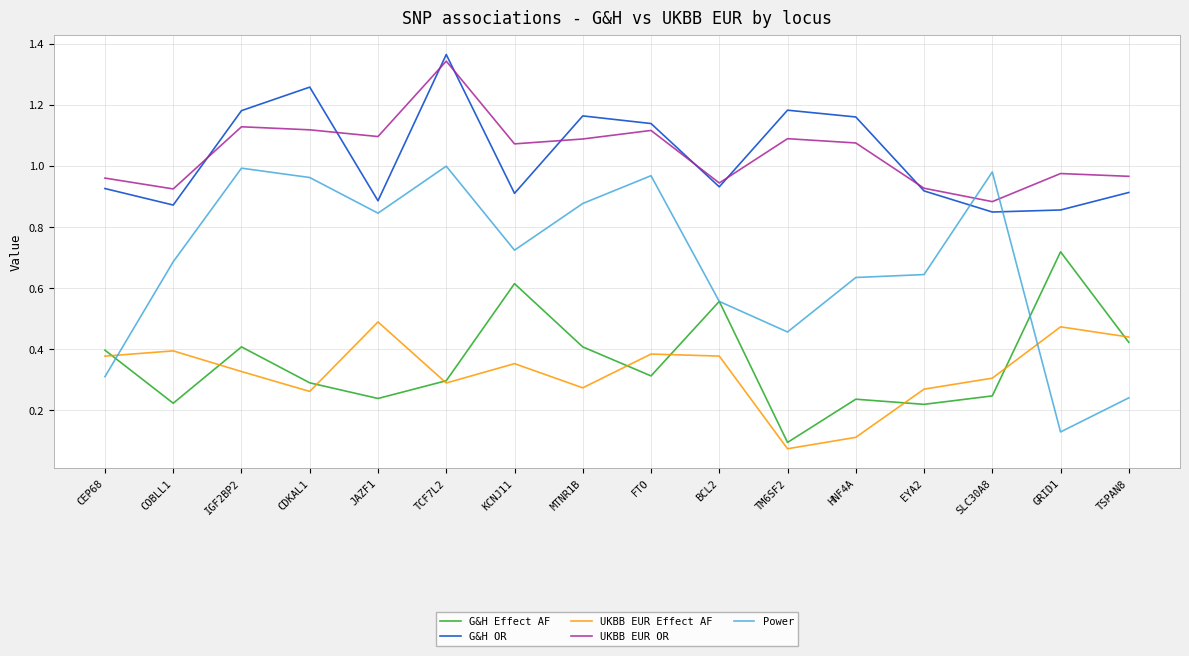

What is the total value across all series at CEP68?

3.0